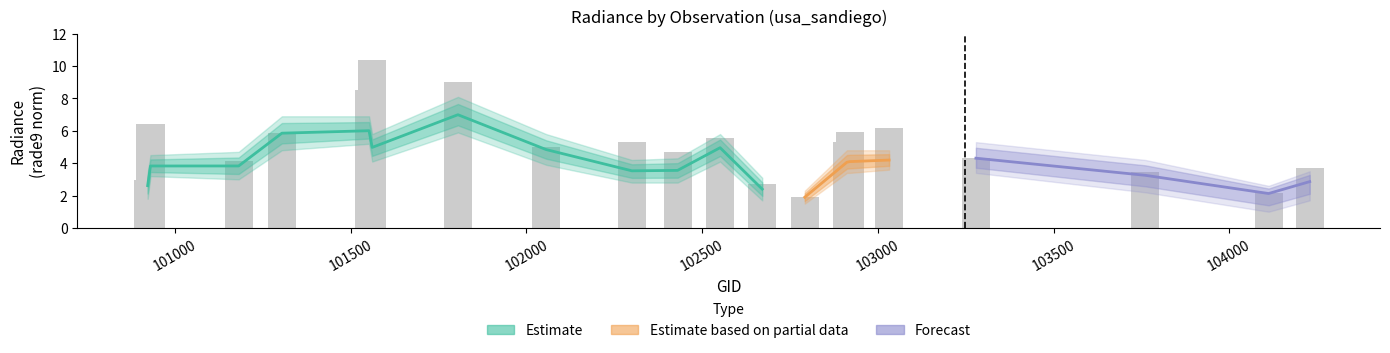

Is the value of dnbrad at 102912 greater than the value of rade9_mult_nadir_norm at 102671?

Yes